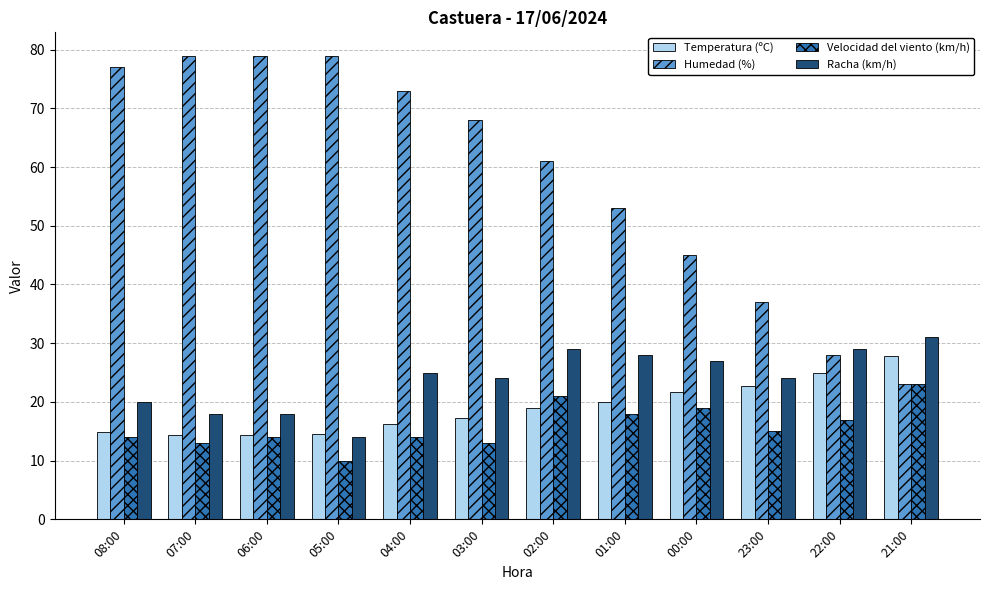

Is the value of Racha (km/h) at 02:00 greater than the value of Humedad (%) at 00:00?

No